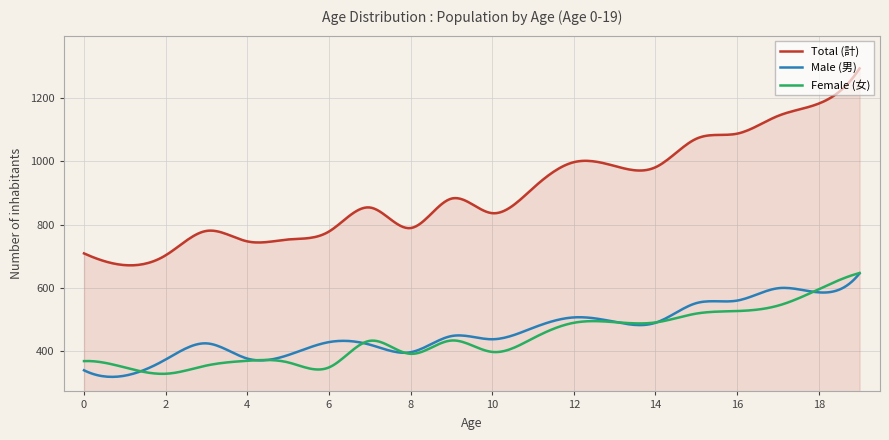

What is the minimum value for Total (計)?

671.3